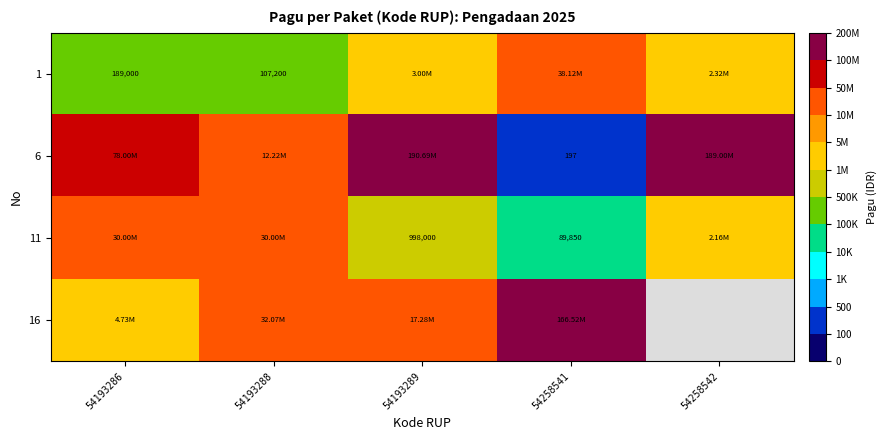

What is the maximum value shown in the chart?

190685000.0